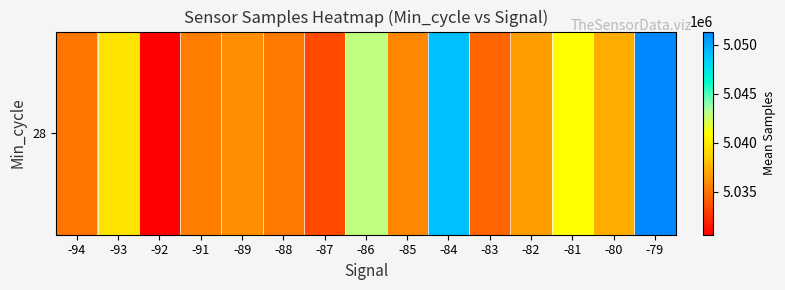

Reading left to right, what are all the values shown in this chart?

5035107.0	5039562.3	5030637.0	5035440.5	5036087.0	5035294.0	5033527.0	5042890.0	5035795.0	5049202.0	5034450.0	5036642.5	5040954.6	5037265.0	5051365.0